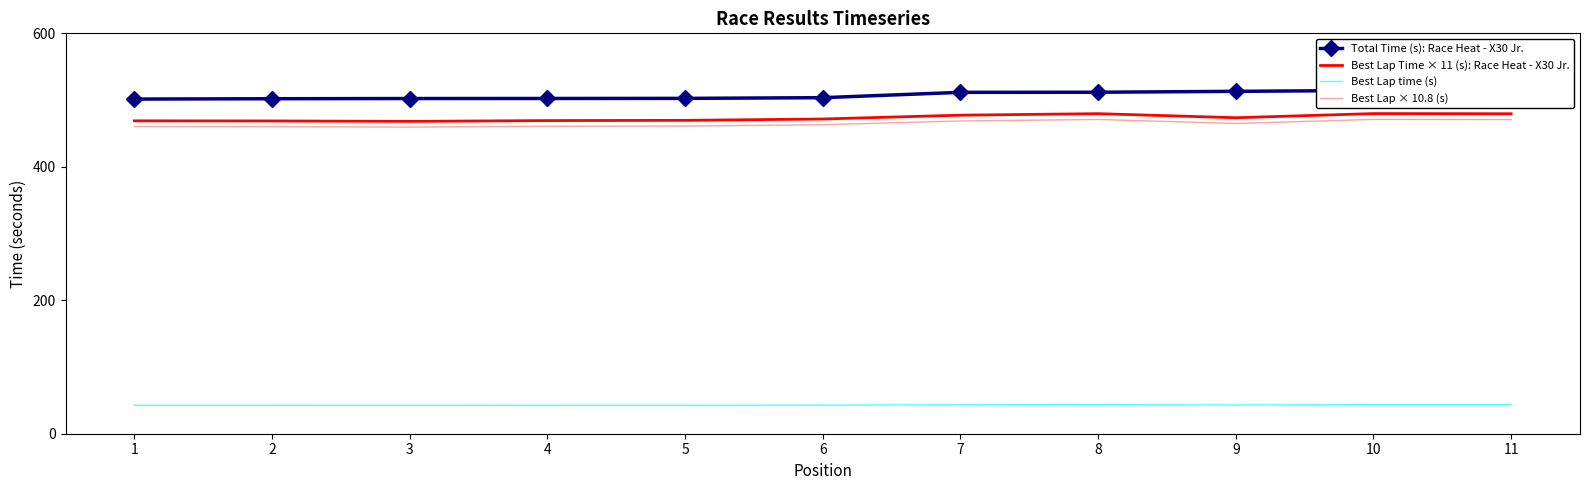

What value does the Total Time (s): Race Heat - X30 Jr. series have at 2?

502.0